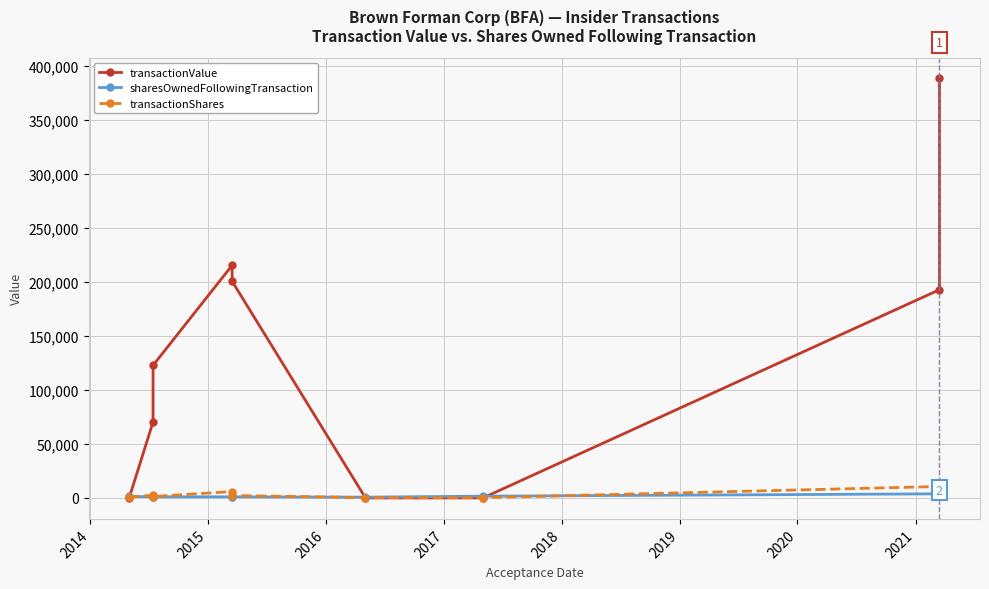

What is the sum of the sharesOwnedFollowingTransaction values at 2014 and 2021?

4823